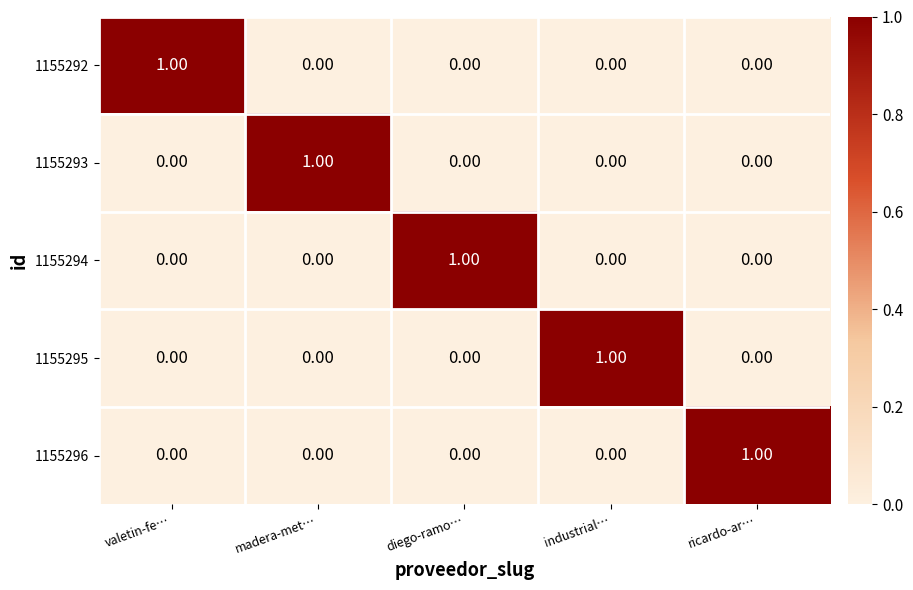

At how many categories does at least one series exceed 0?

5